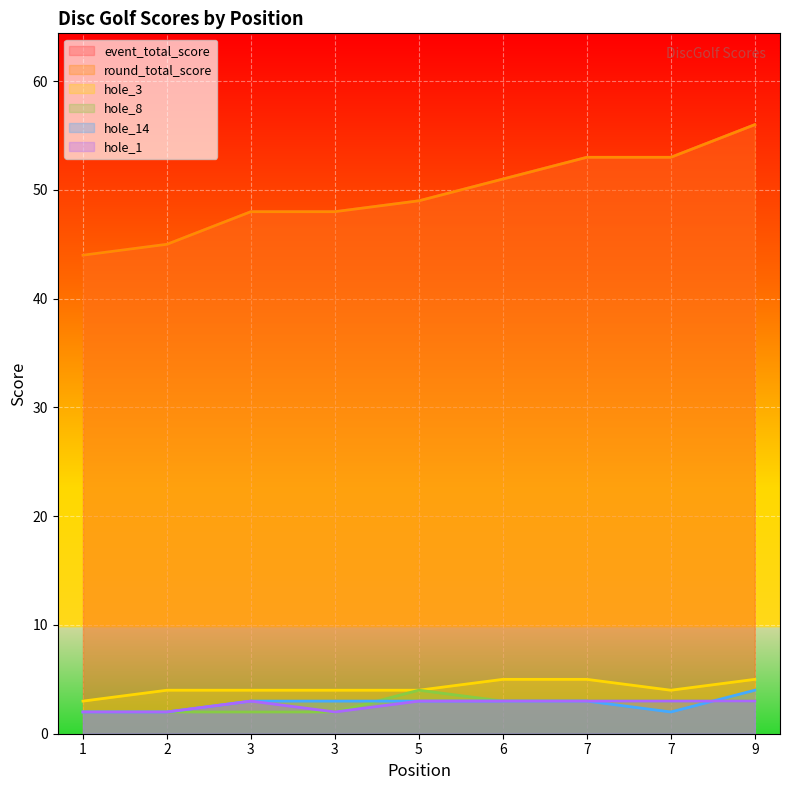

Which has a higher value, 9 or 3?

9